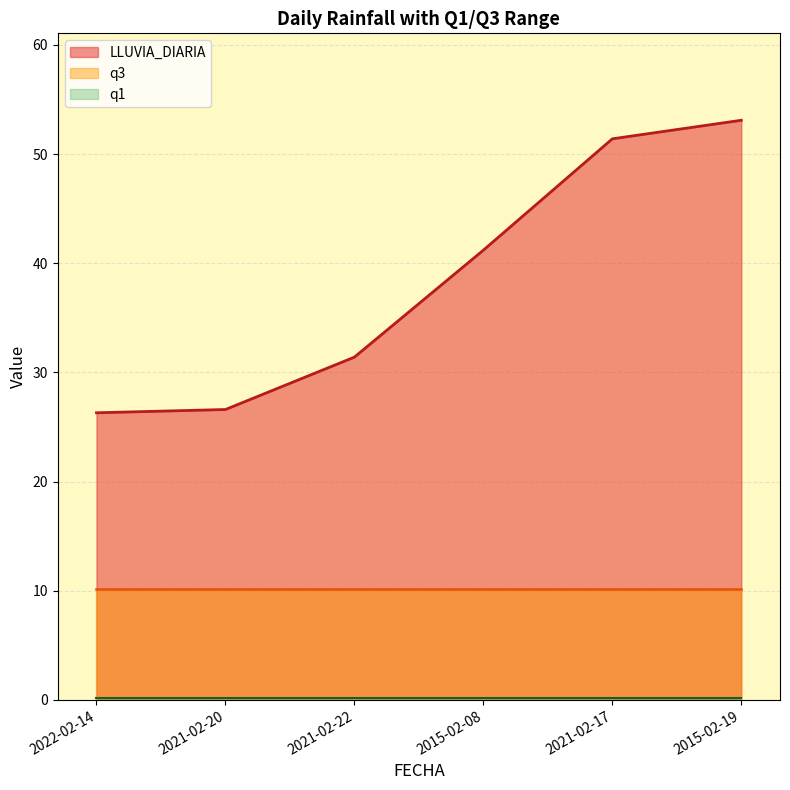

Which category has the lowest value in the LLUVIA_DIARIA series?

2022-02-14